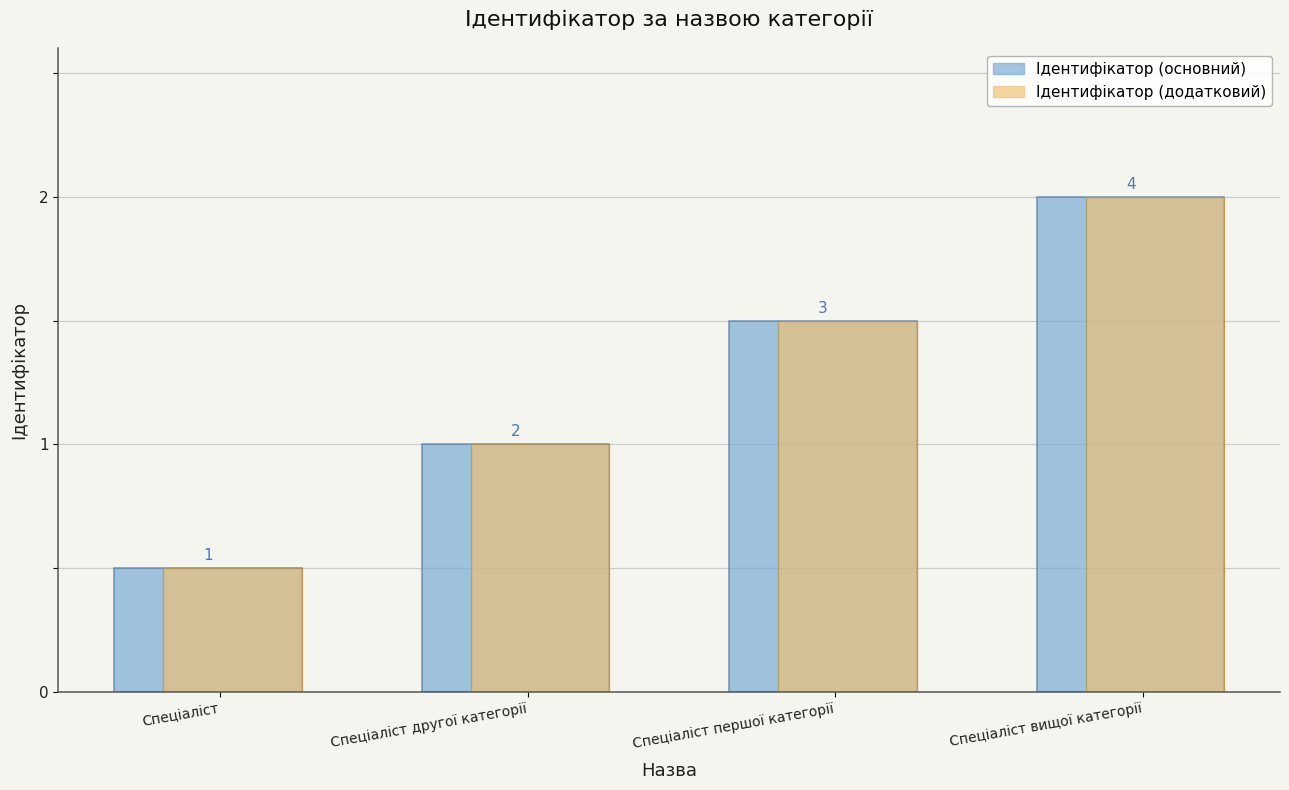

What are all the series names shown in the legend?

Ідентифікатор (основний), Ідентифікатор (додатковий)